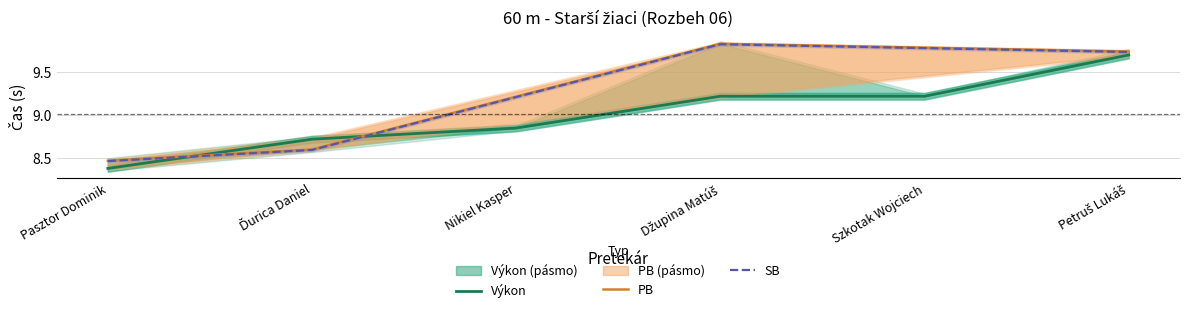

At which label does SB reach its minimum?

Pasztor Dominik